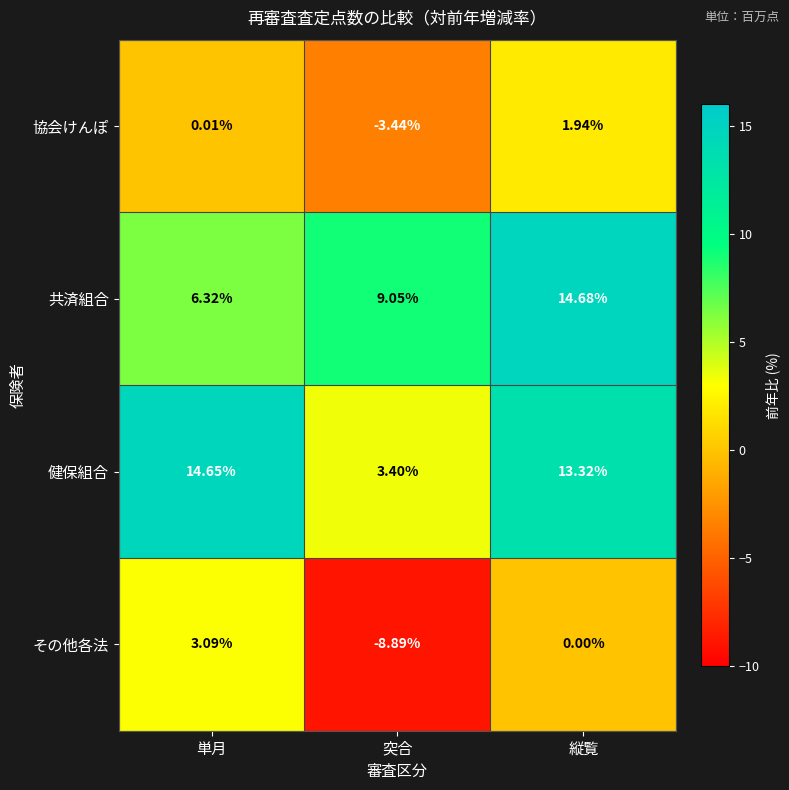

Rank the series by their maximum value, from highest to lowest.

共済組合, 健保組合, その他各法, 協会けんぽ